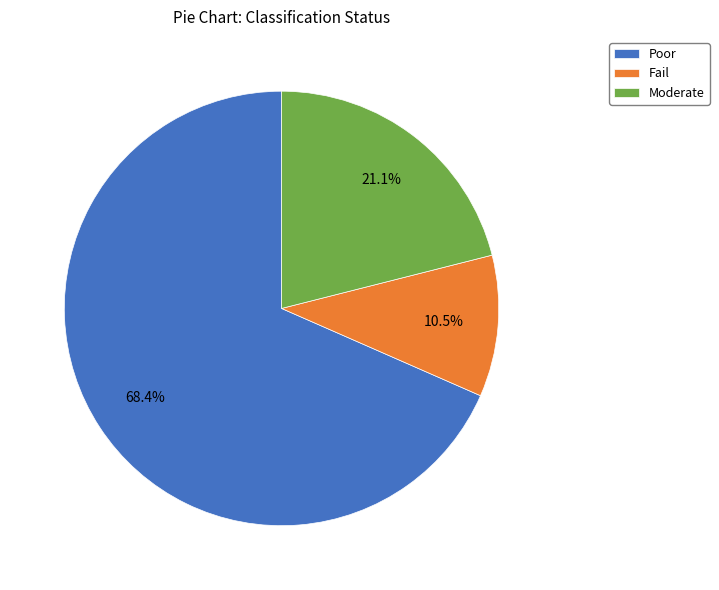

Which slice is the largest?

Poor